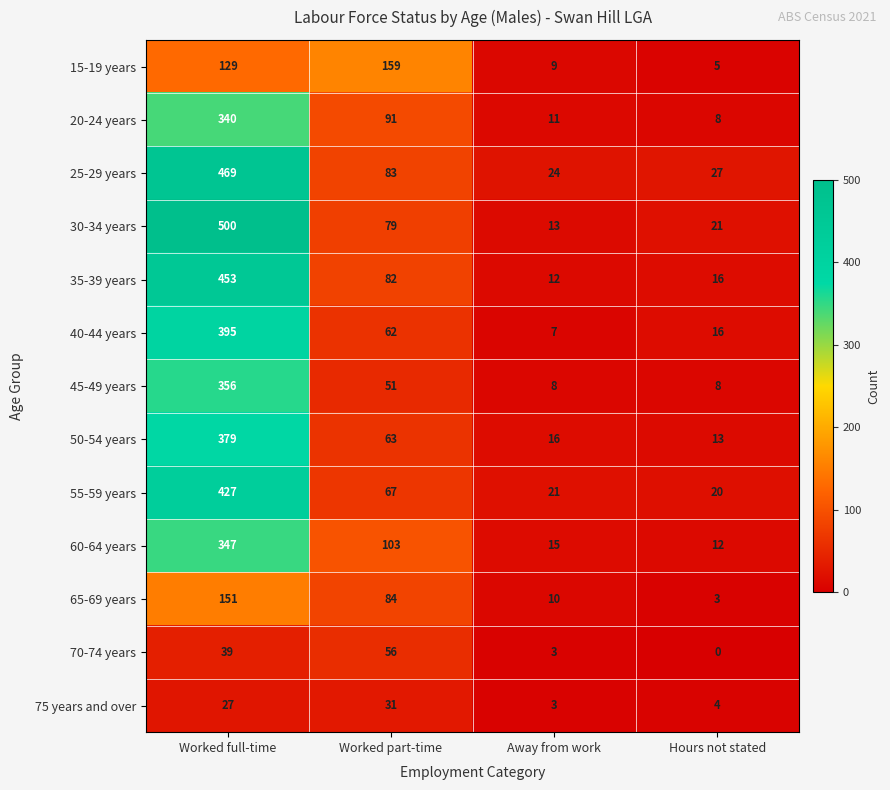

How many categories are shown in the chart?

4